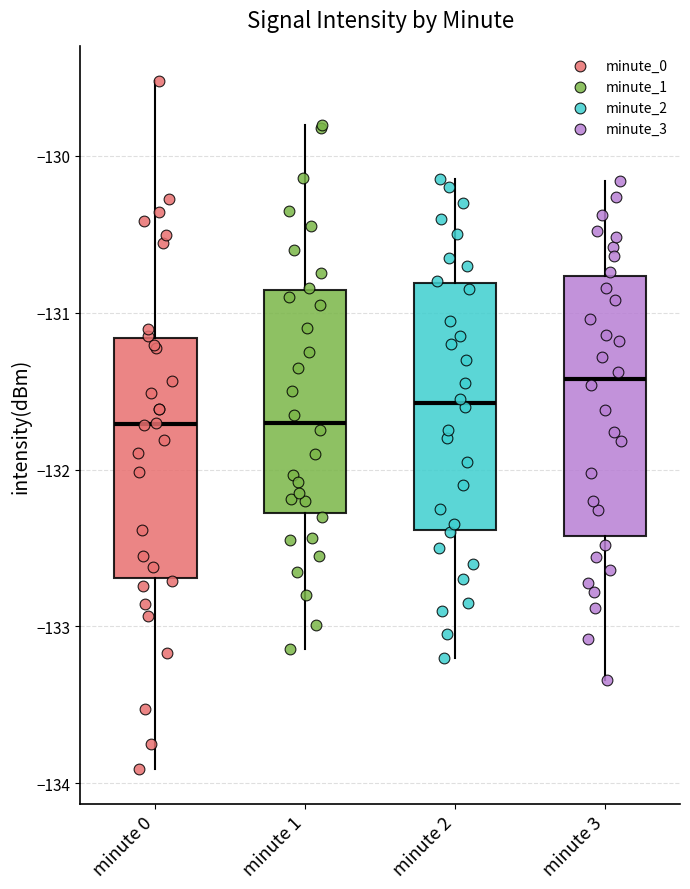

Reading left to right, read every box against the y-axis: the position of its median line, the range the box covers, and the ends of its whiskers. The values are not printed on the chart, so give them approximately, as read against the axis.

minute 0: median -131.7, box -132.7 to -131.2, whiskers -133.9 to -129.5
minute 1: median -131.7, box -132.3 to -130.9, whiskers -133.1 to -129.8
minute 2: median -131.6, box -132.4 to -130.8, whiskers -133.2 to -130.1
minute 3: median -131.4, box -132.4 to -130.8, whiskers -133.3 to -130.2